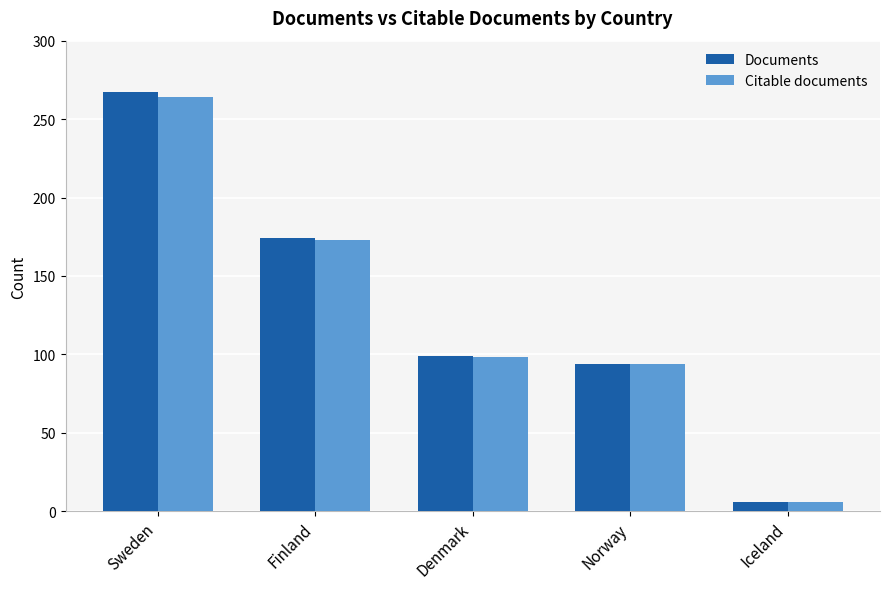

What value does the Documents series have at Norway?

94